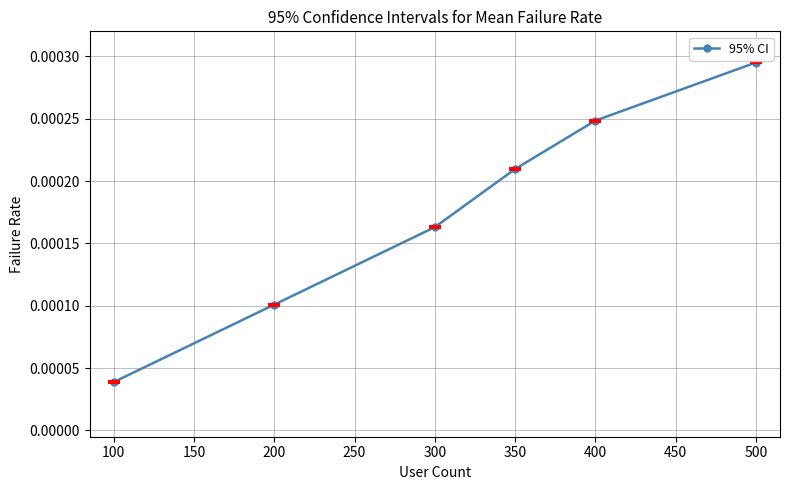

Rank the categories by value from lowest to highest.

100, 200, 300, 350, 400, 500